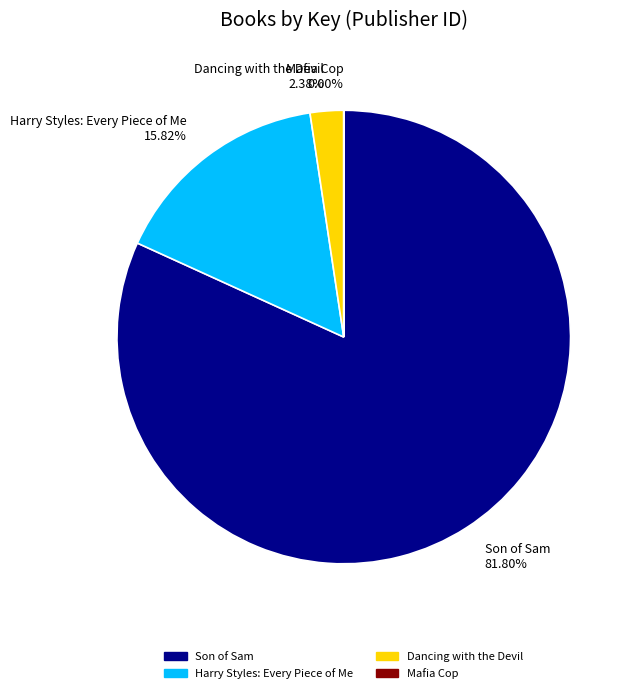

Is the sum of Harry Styles: Every Piece of Me 15.82% and Son of Sam 81.80% greater than half?

Yes